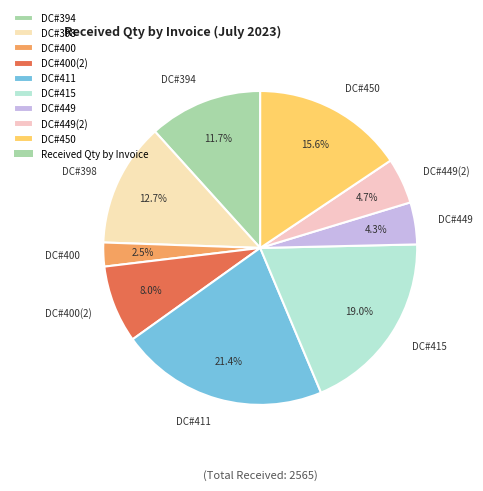

Which slice is the largest?

DC#411